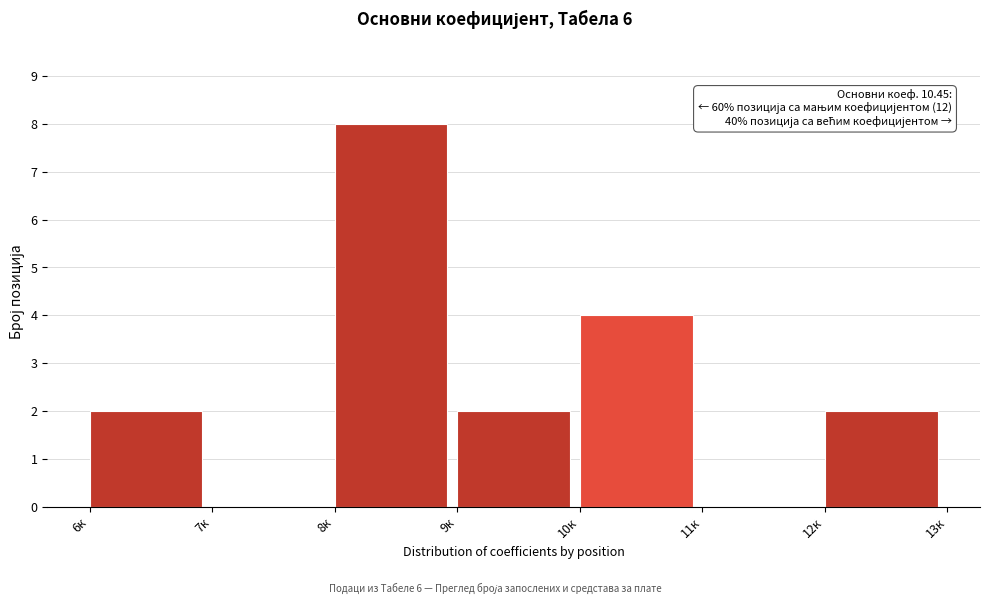

Over which range of the x-axis is the bar tallest?

8 to 9